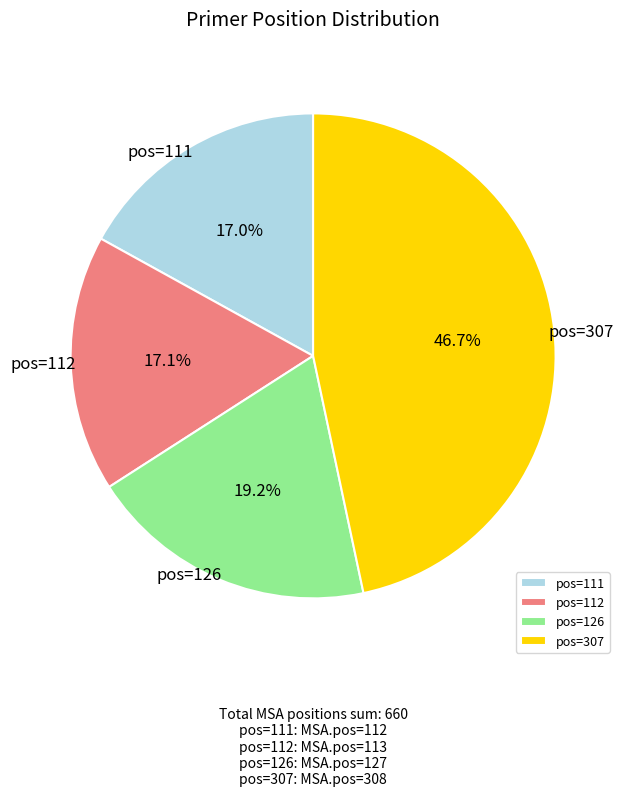

Is pos=111 the majority of the pie?

No